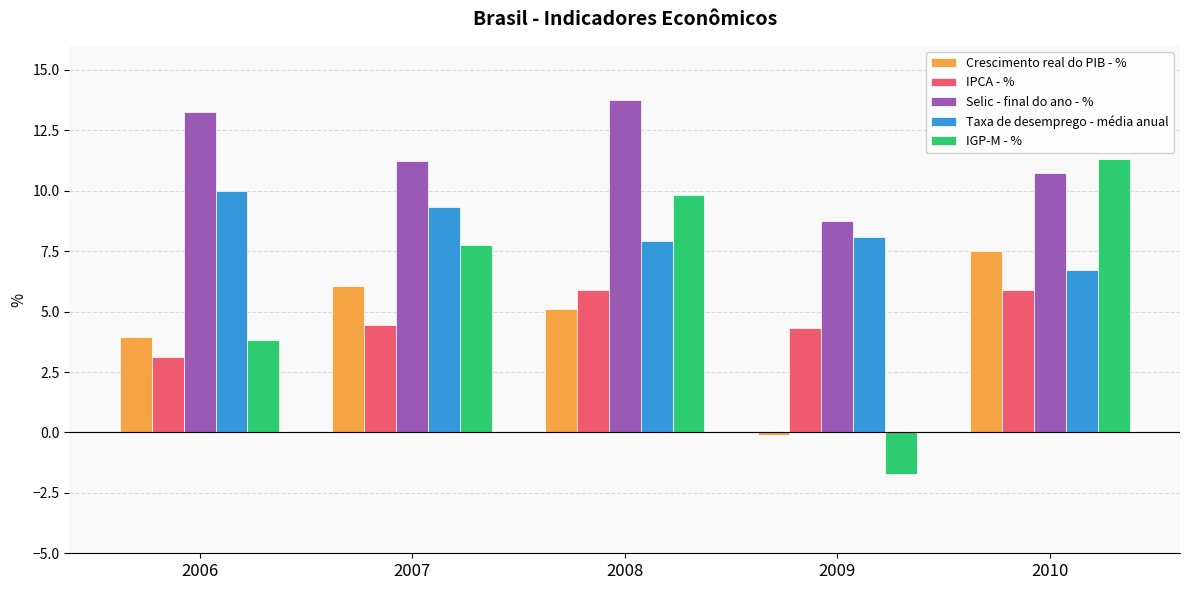

What is the average value of the IGP-M - % series?

6.2